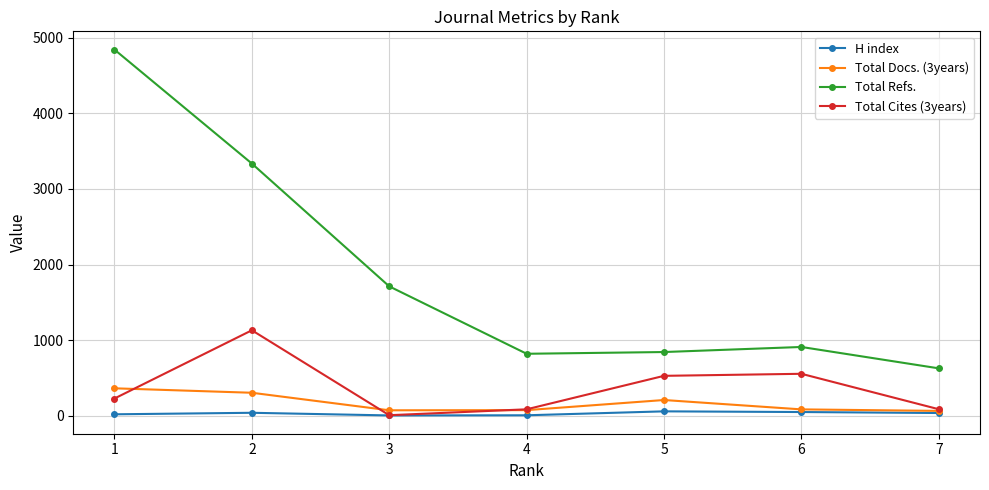

What is the difference between the highest and lowest values at 3?

1708